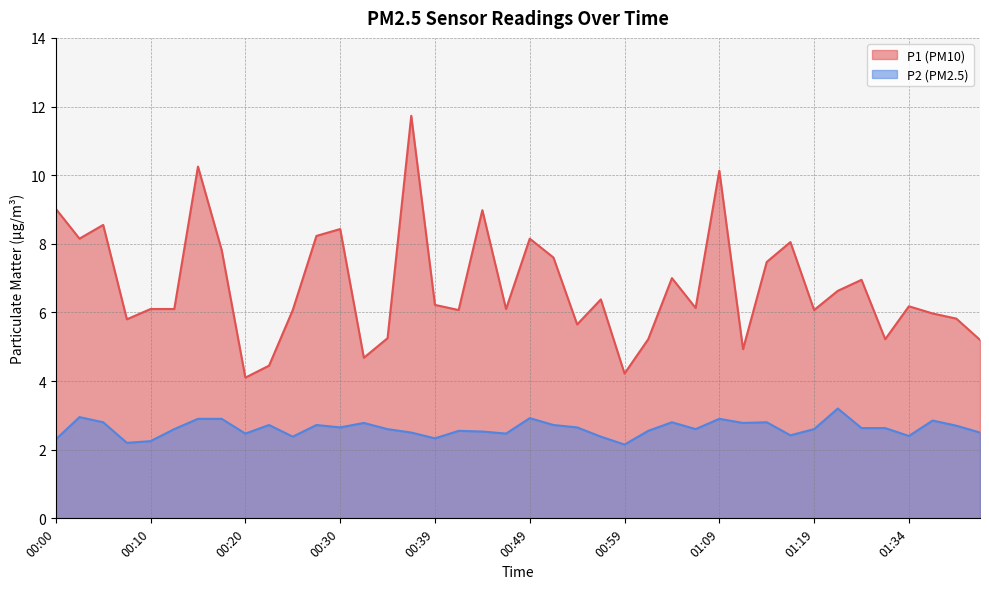

How many data points does each series have?

40